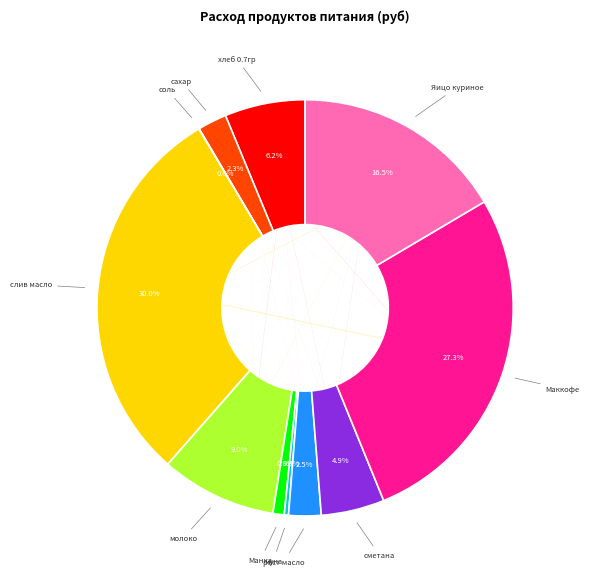

To the nearest percent, what is the difference between the largest and smallest slice percentages?

30%